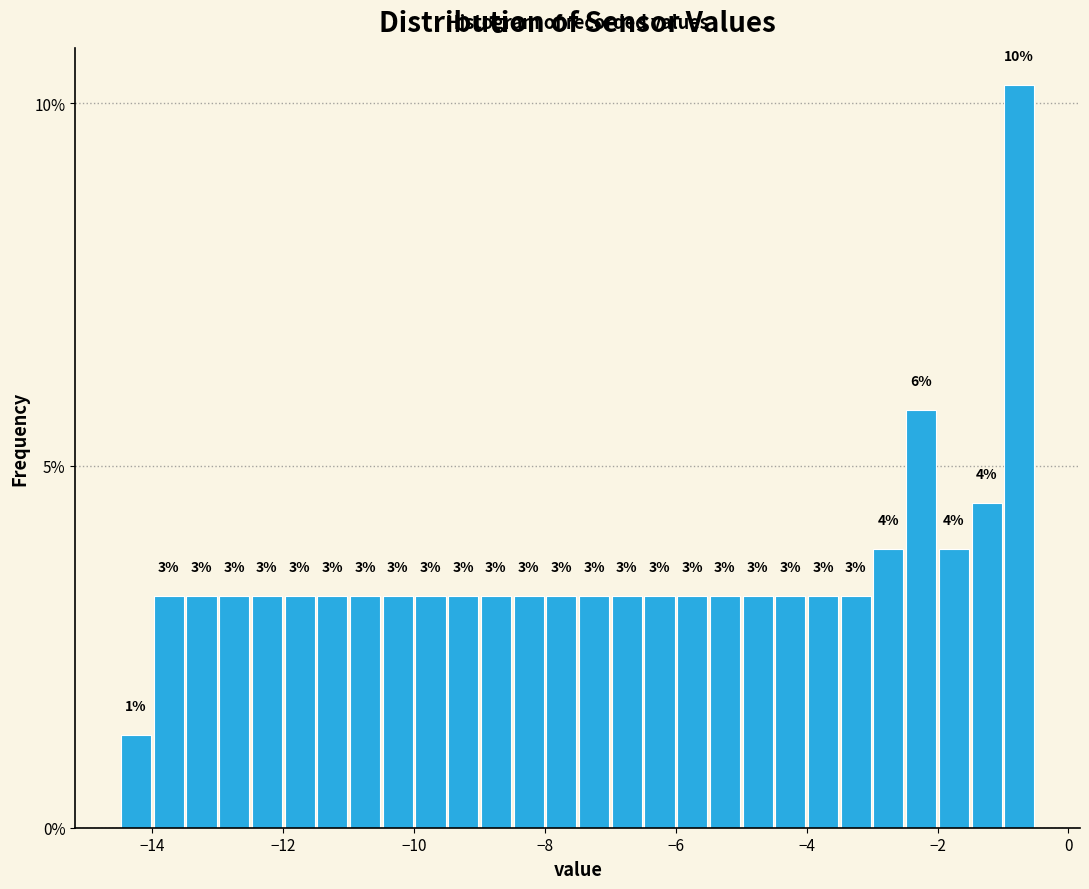

Read against the x-axis, roughly where is the centre of the tallest bar?

-0.8